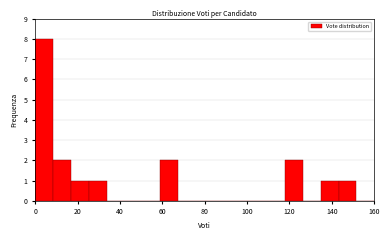

Over which range of the x-axis is the bar tallest?

0 to 8